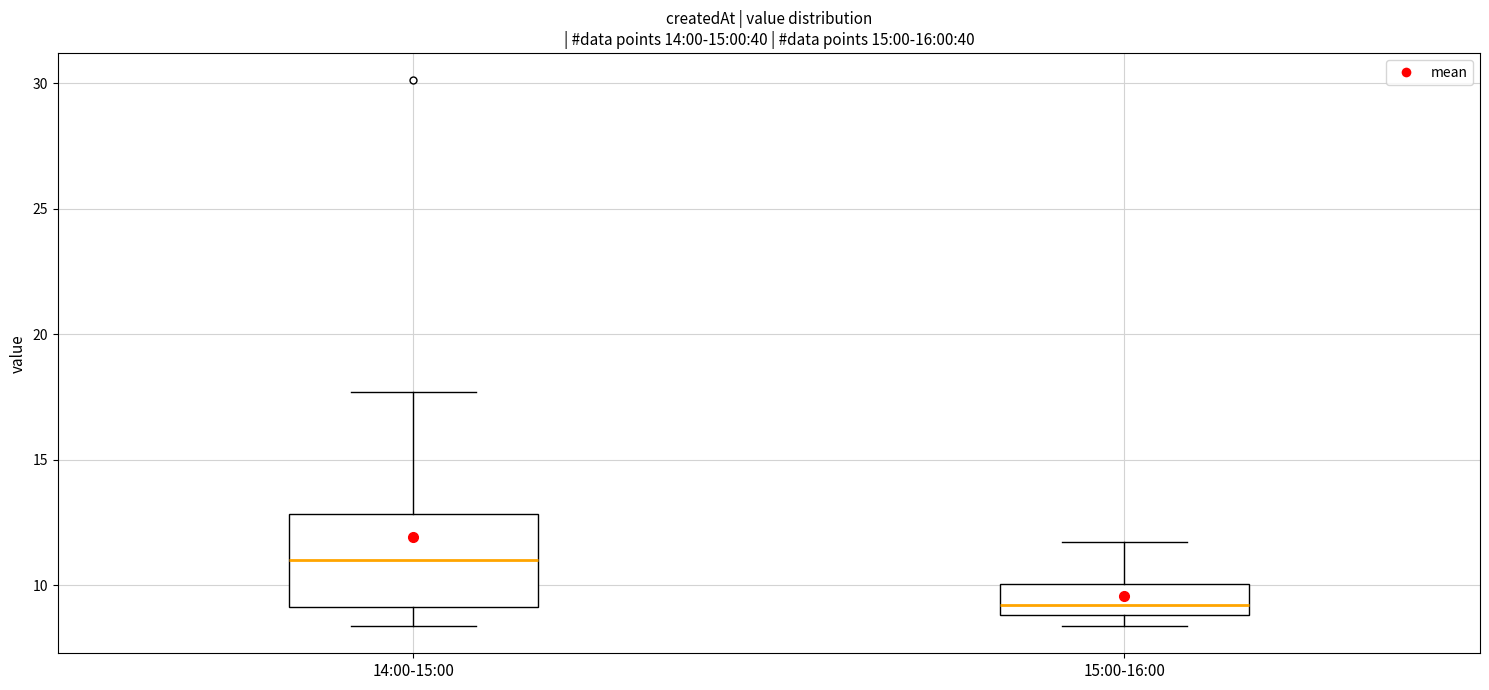

Reading left to right, read every box against the y-axis: the position of its median line, the range the box covers, and the ends of its whiskers. The values are not printed on the chart, so give them approximately, as read against the axis.

14:00-15:00: median 11.0, box 9.0 to 13.0, whiskers 8.5 to 17.5
15:00-16:00: median 9.0 (just above the box's lower edge), box 9.0 to 10.0, whiskers 8.5 to 11.5